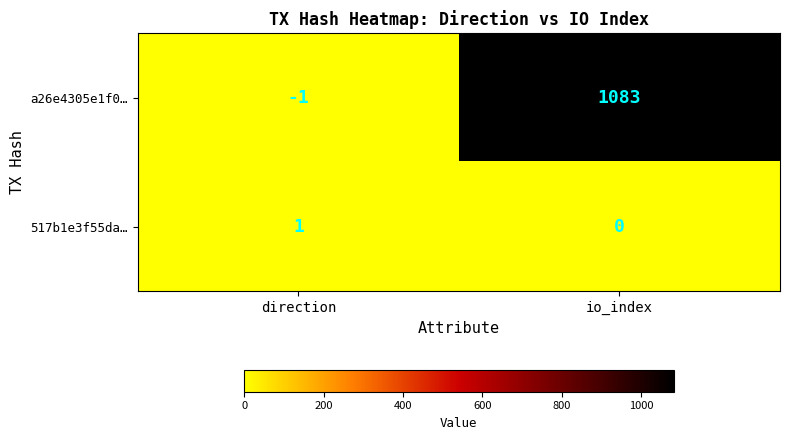

At which label is a26e4305e1f0… closest to 541?

direction